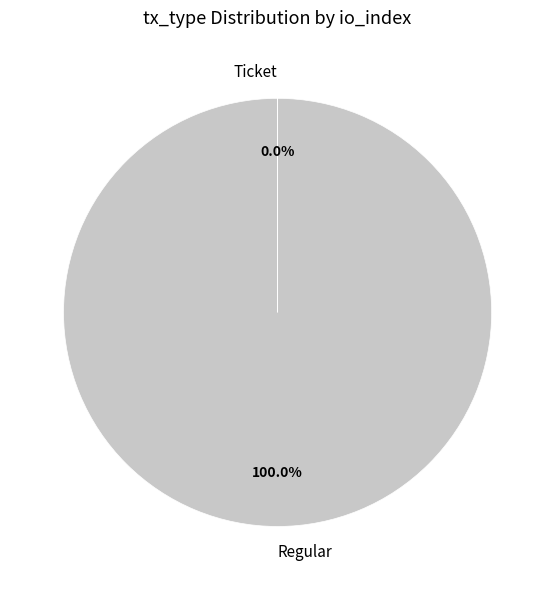

Which category has the biggest portion of the pie?

Regular